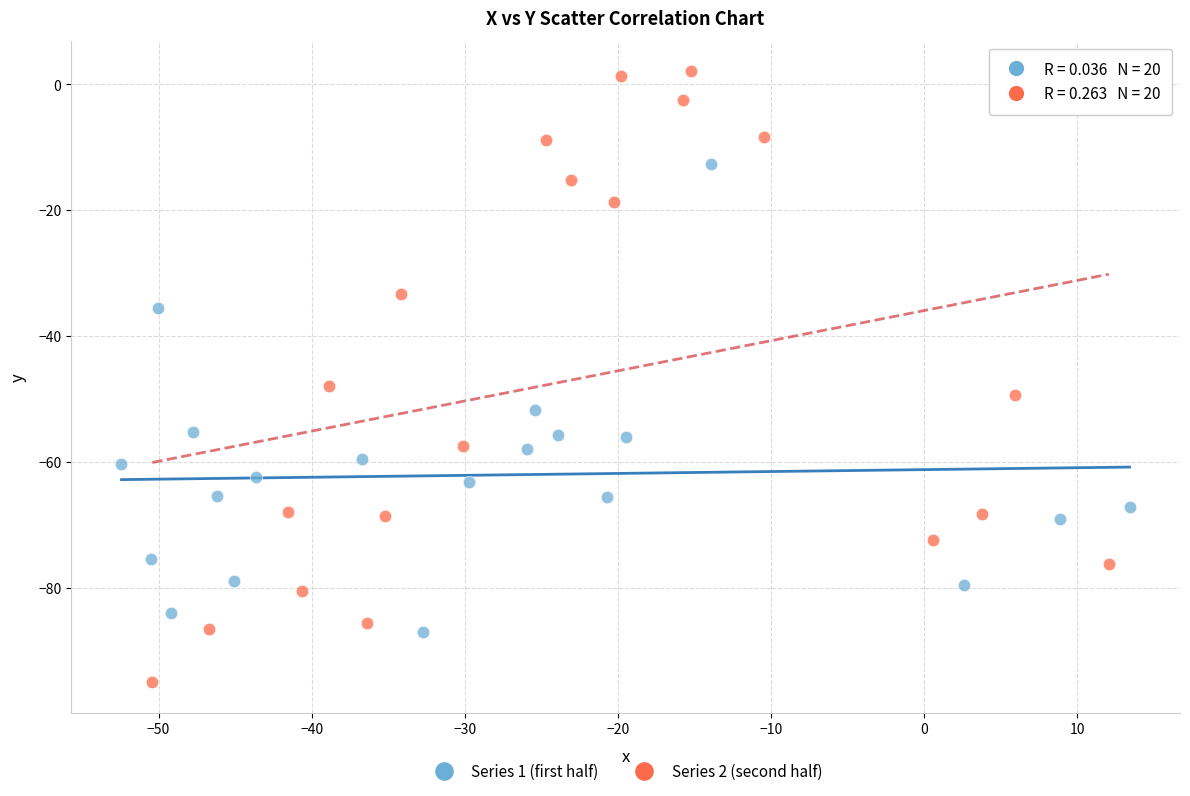

Which series contains the lowest Y value?

Series 2 (second half)